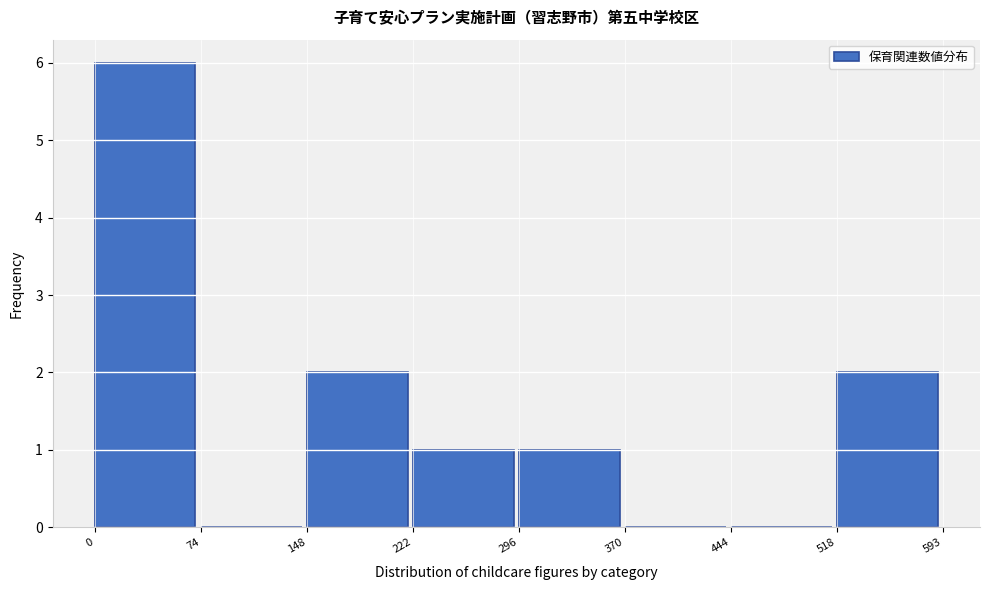

Reading left to right, list every bar in this chart as the range it spans on the x-axis followed by its height. The values are not printed on the chart, so give them approximately, as read against the axis.

0 to 74: 6
74 to 148: 0
148 to 222: 2
222 to 296: 1
296 to 370: 1
370 to 444: 0
444 to 518: 0
518 to 593: 2